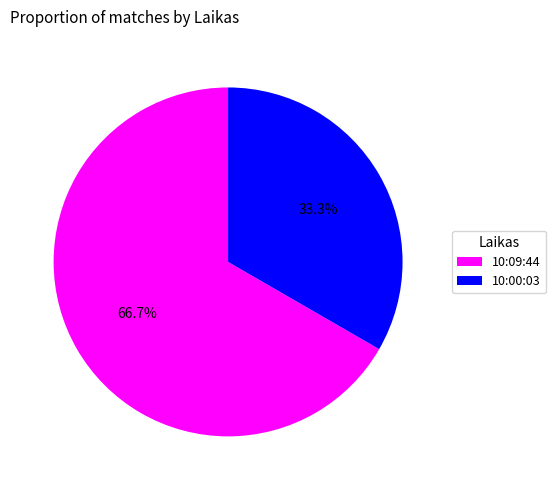

How many segments does this pie chart have?

2